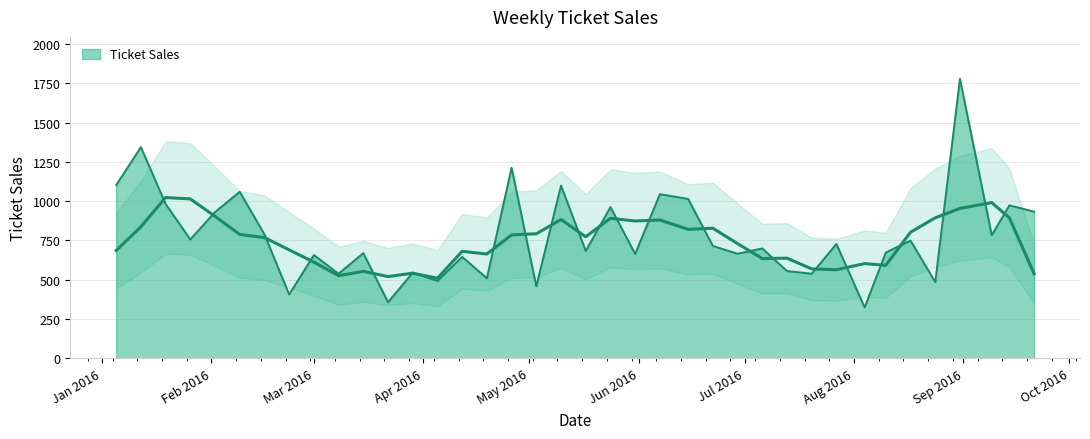

At which category does the data reach its first local valley?

26/01/2016